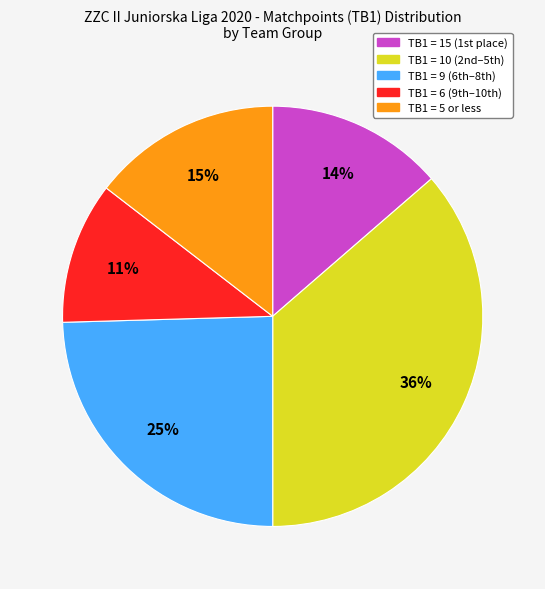

Count the number of slices in the pie.

5